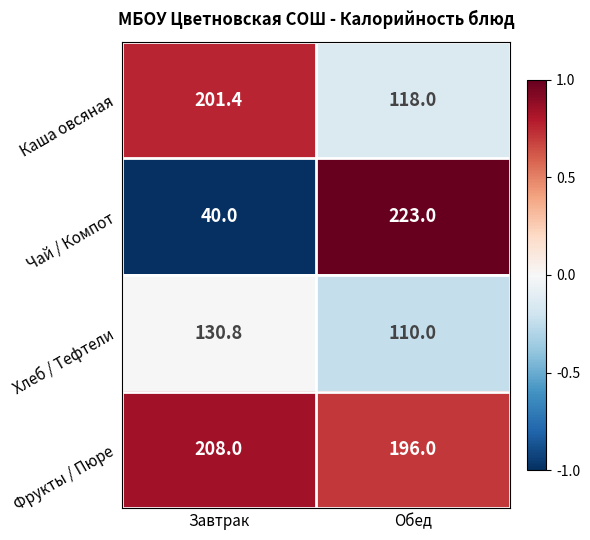

What is the greatest value displayed?

223.0